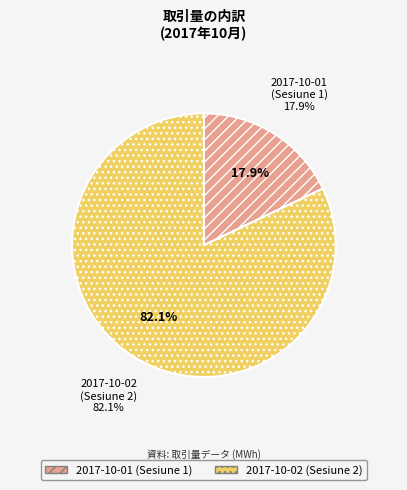

How many segments does this pie chart have?

2